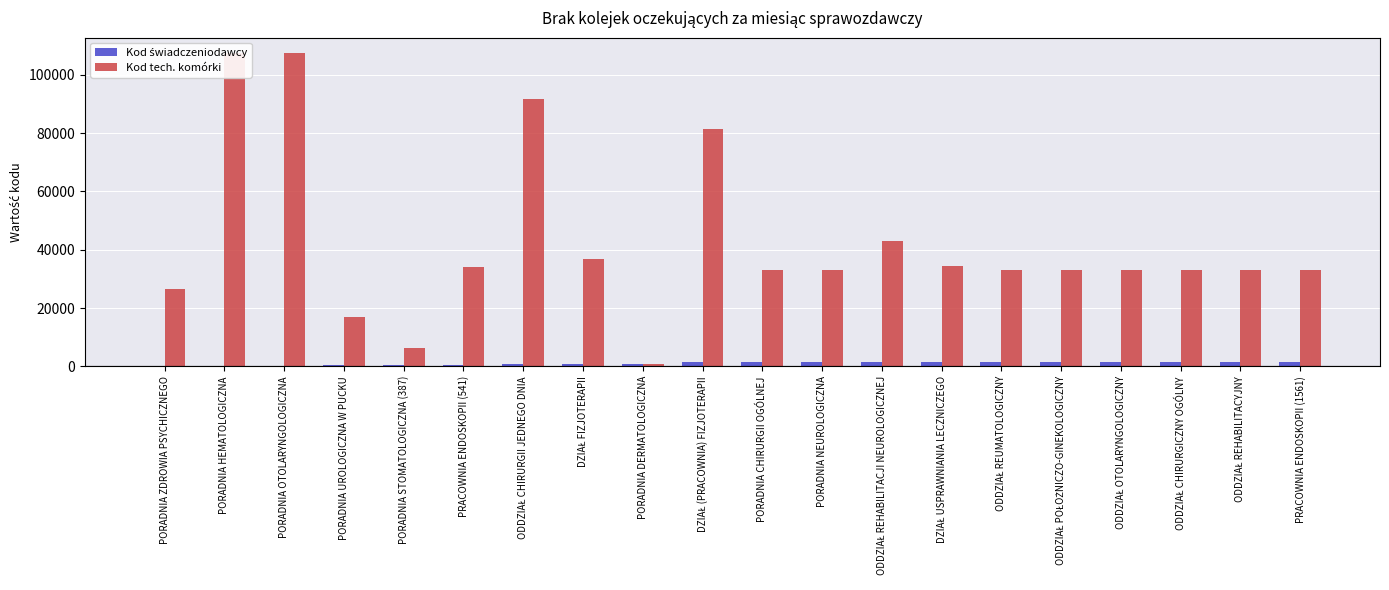

Reading left to right, extract all data points from this chart.

Kod świadczeniodawcy: 12	85	85	364	387	541	790	838	960	1455	1561	1561	1561	1561	1561	1561	1561	1561	1561	1561
Kod tech. komórki: 26666	107332	107327	16974	6338	34136	91572	36853	946	81413	32938	32948	43091	34546	32940	32935	32927	32930	32933	32941